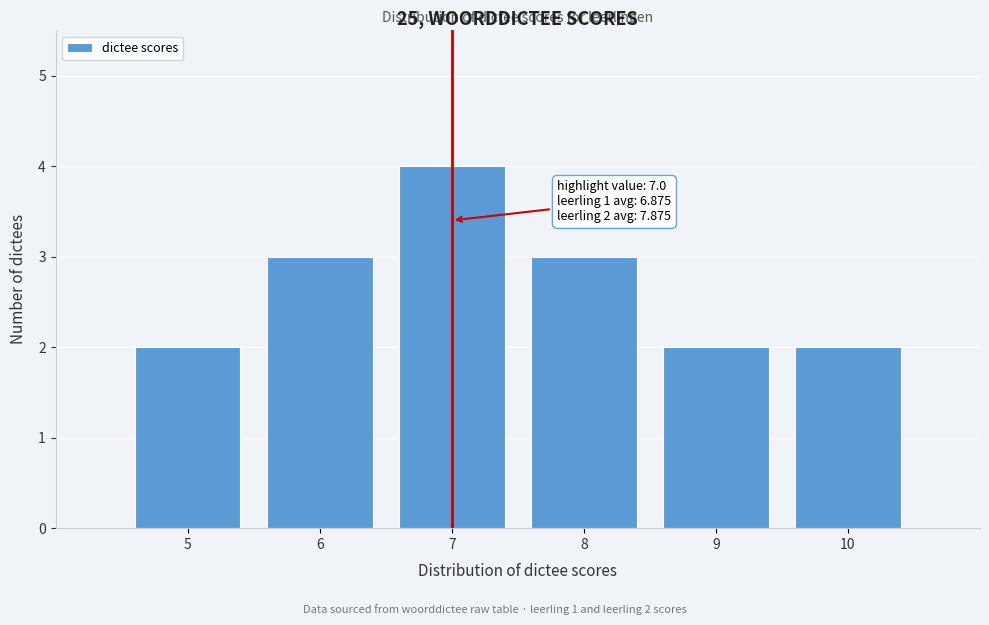

Which range on the x-axis has the tallest bar?

6.5 to 7.5